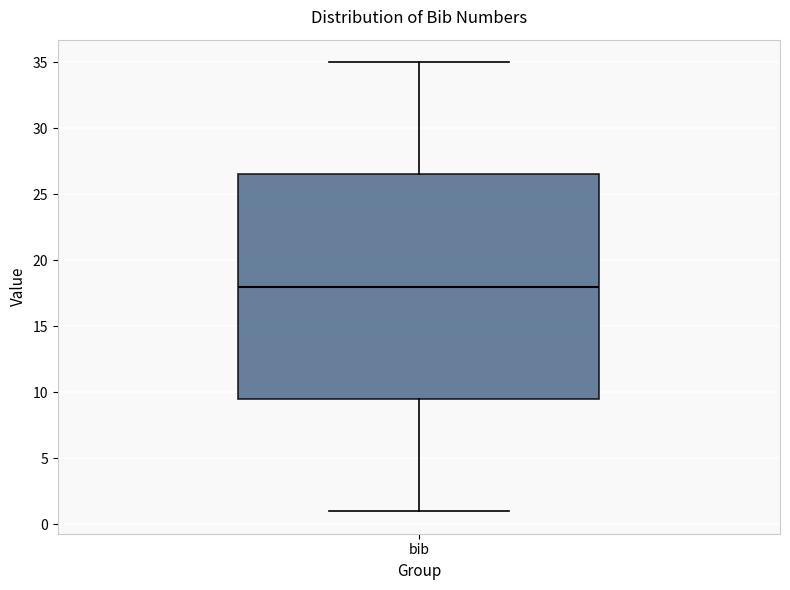

Read this box plot against the y-axis: the position of the median line, the range covered by the box, and the ends of both whiskers. The values are not printed on the chart, so give them approximately, as read against the axis.

median 18.0, box 9.5 to 26.5, whiskers 1.0 to 35.0